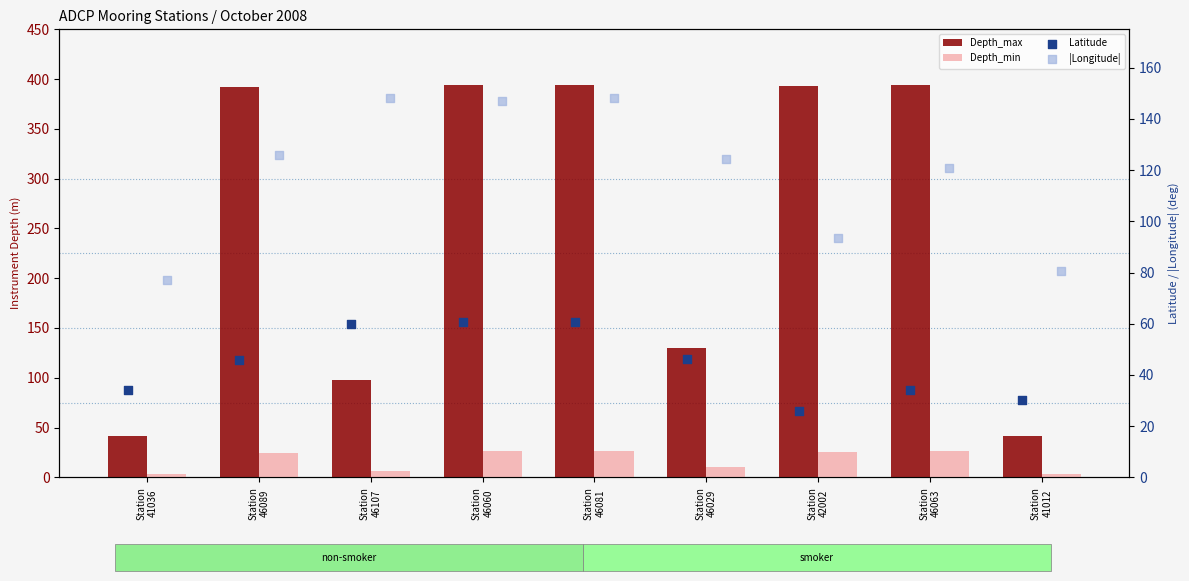

Which series contains the highest Y value?

Depth_max